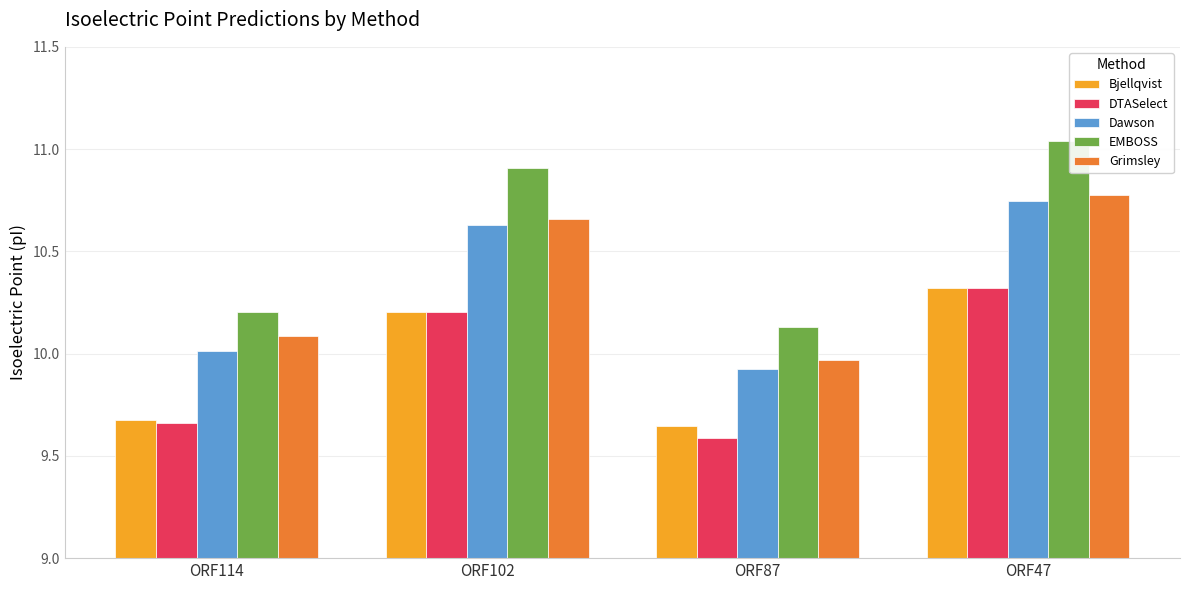

Read the EMBOSS value at ORF114.

10.2